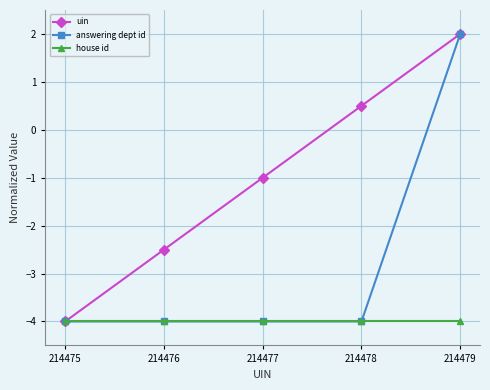

What are all the series names shown in the legend?

uin, answering dept id, house id